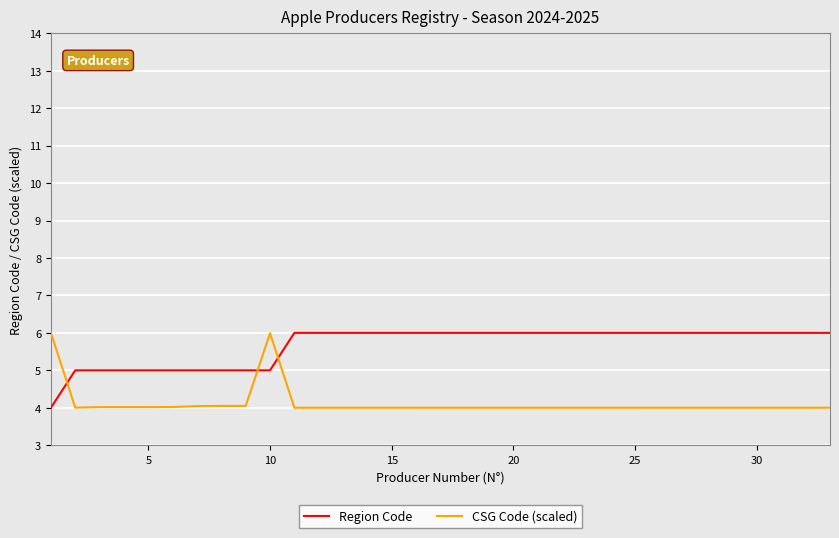

What is the lowest value of the CSG Code (scaled) series?

4.0